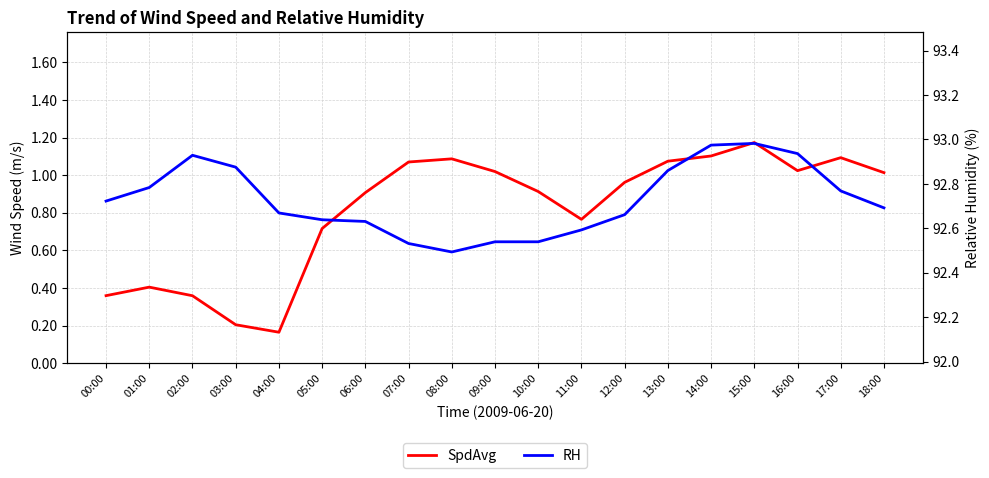

Rank the series by their maximum value, from lowest to highest.

SpdAvg, RH